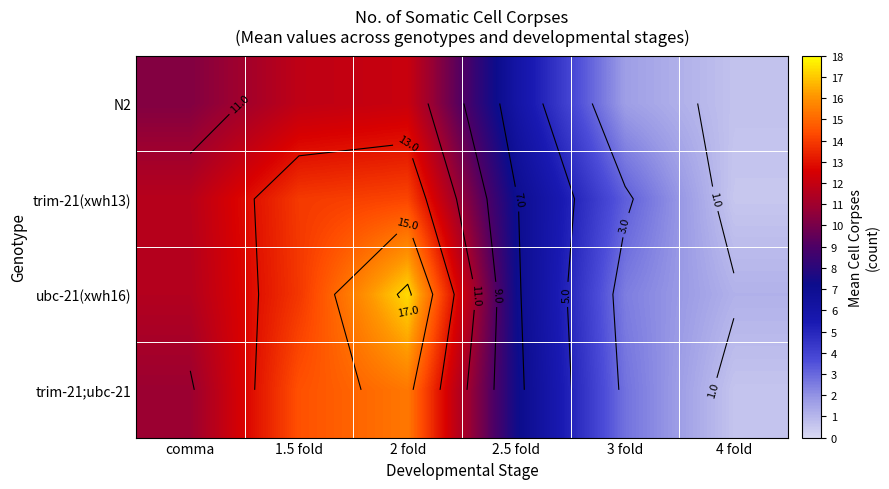

At how many categories does at least one series exceed 2?

5